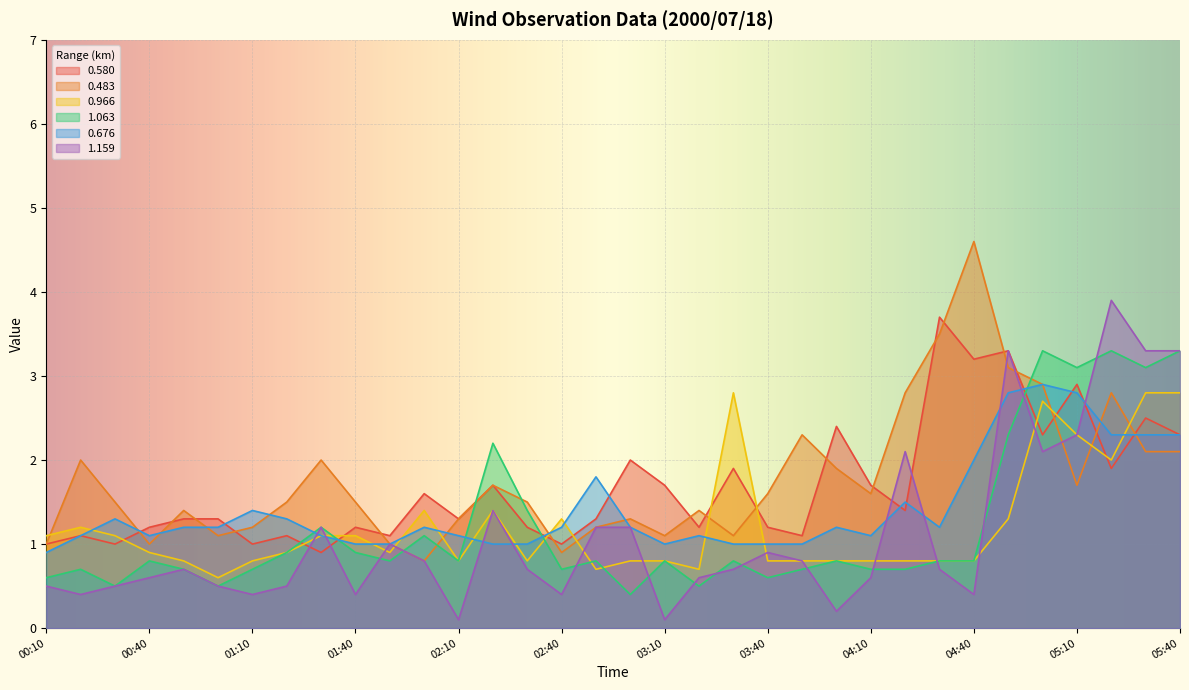

Reading right to left, what are all the values shown in this chart?

0.580: 2.3	2.5	1.9	2.9	2.3	3.3	3.2	3.7	1.4	1.7	2.4	1.1	1.2	1.9	1.2	1.7	2.0	1.3	1.0	1.2	1.7	1.3	1.6	1.1	1.2	0.9	1.1	1.0	1.3	1.3	1.2	1.0	1.1	1.0
0.483: 2.1	2.1	2.8	1.7	2.9	3.1	4.6	3.5	2.8	1.6	1.9	2.3	1.6	1.1	1.4	1.1	1.3	1.2	0.9	1.5	1.7	1.3	0.8	1.0	1.5	2.0	1.5	1.2	1.1	1.4	1.0	1.5	2.0	1.0
0.966: 2.8	2.8	2.0	2.3	2.7	1.3	0.8	0.8	0.8	0.8	0.8	0.8	0.8	2.8	0.7	0.8	0.8	0.7	1.3	0.8	1.4	0.8	1.4	0.9	1.1	1.1	0.9	0.8	0.6	0.8	0.9	1.1	1.2	1.1
1.063: 3.3	3.1	3.3	3.1	3.3	2.3	0.8	0.8	0.7	0.7	0.8	0.7	0.6	0.8	0.5	0.8	0.4	0.8	0.7	1.4	2.2	0.8	1.1	0.8	0.9	1.2	0.9	0.7	0.5	0.7	0.8	0.5	0.7	0.6
0.676: 2.3	2.3	2.3	2.8	2.9	2.8	2.0	1.2	1.5	1.1	1.2	1.0	1.0	1.0	1.1	1.0	1.2	1.8	1.2	1.0	1.0	1.1	1.2	1.0	1.0	1.1	1.3	1.4	1.2	1.2	1.1	1.3	1.1	0.9
1.159: 3.3	3.3	3.9	2.3	2.1	3.3	0.4	0.7	2.1	0.6	0.2	0.8	0.9	0.7	0.6	0.1	1.2	1.2	0.4	0.7	1.4	0.1	0.8	1.0	0.4	1.2	0.5	0.4	0.5	0.7	0.6	0.5	0.4	0.5